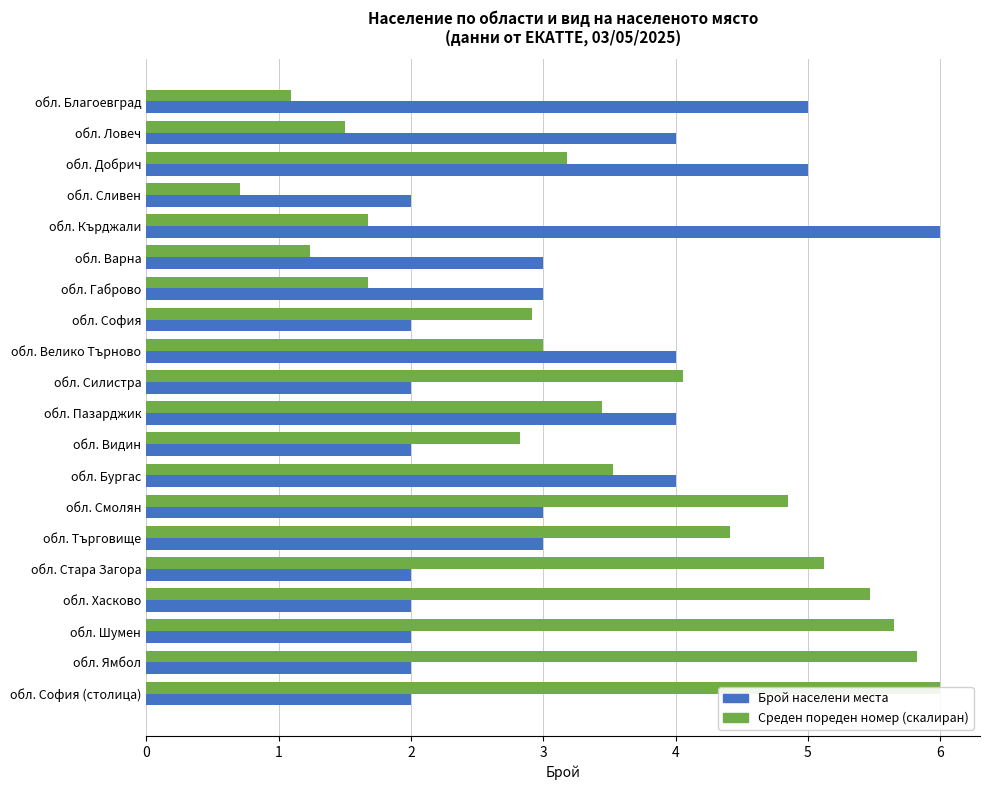

The value of Среден пореден номер (скалиран) at обл. Ловеч is 2.4. True or false?

False